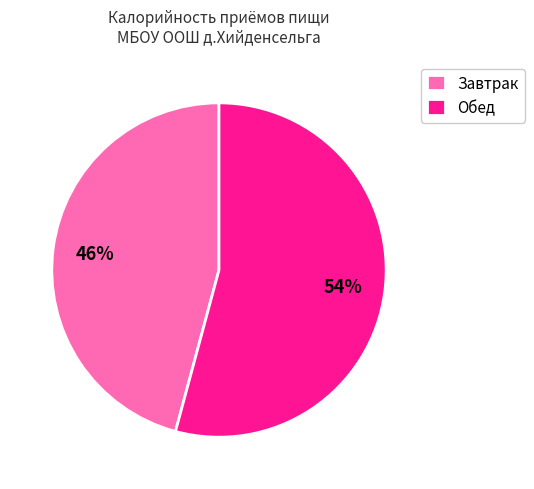

To the nearest percent, what is the difference between the Обед and Завтрак slice percentages?

8%